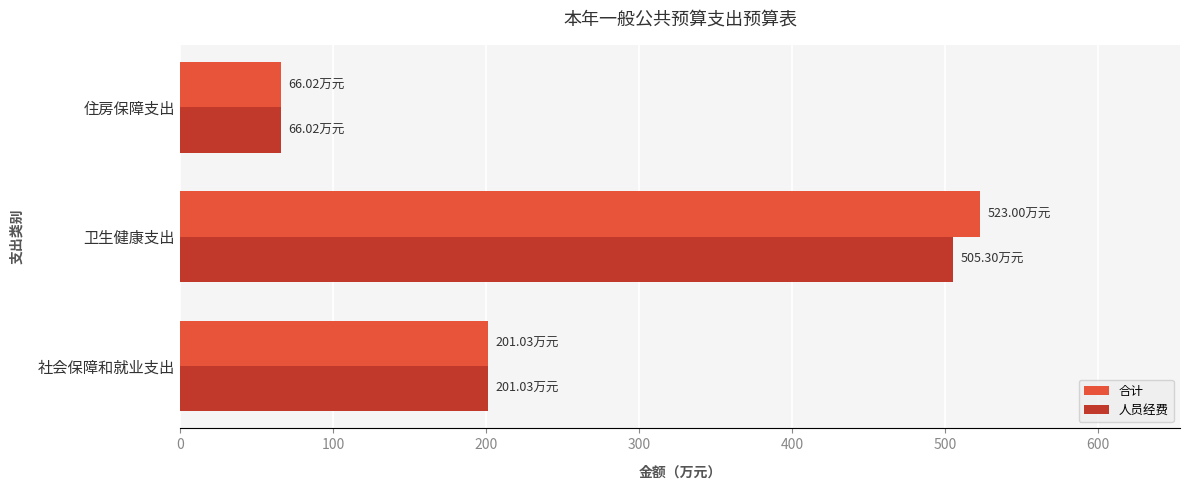

Which label corresponds to the smallest value in the chart?

住房保障支出